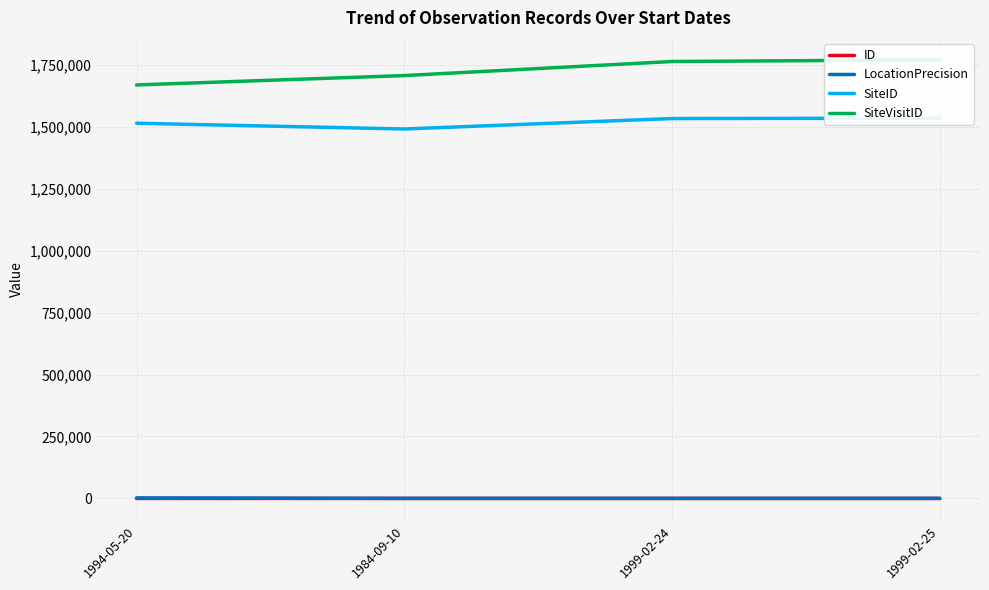

True or false: SiteVisitID and SiteID intersect in this chart.

False